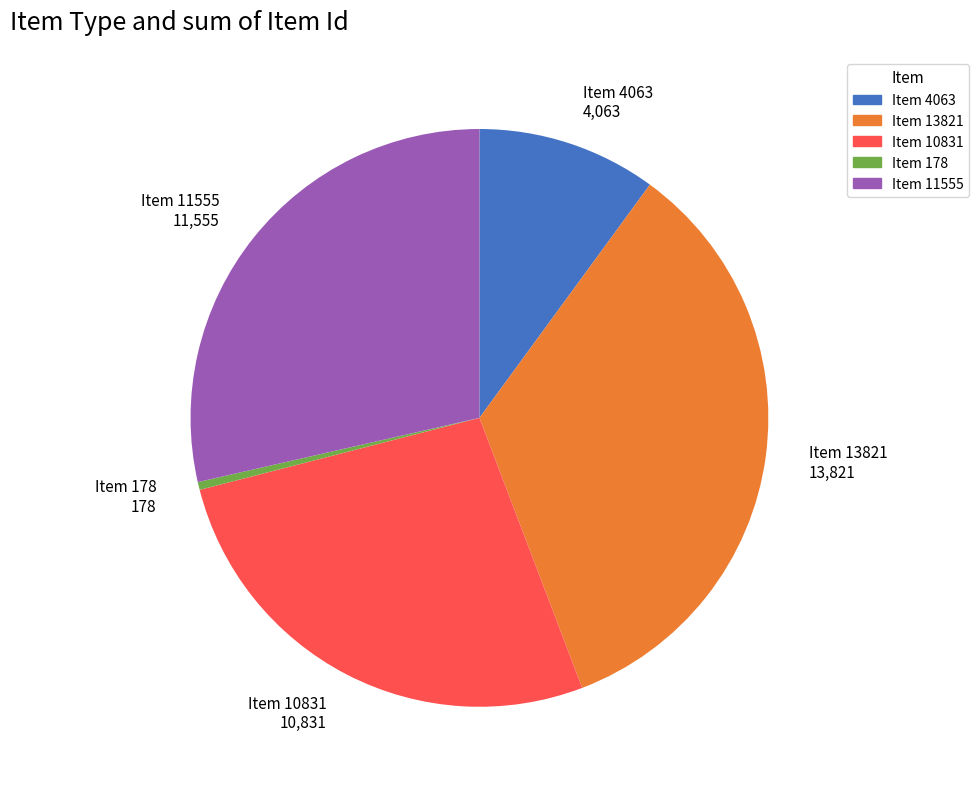

What is the ratio of the value at Item 4063 to the value at Item 10831?

0.4